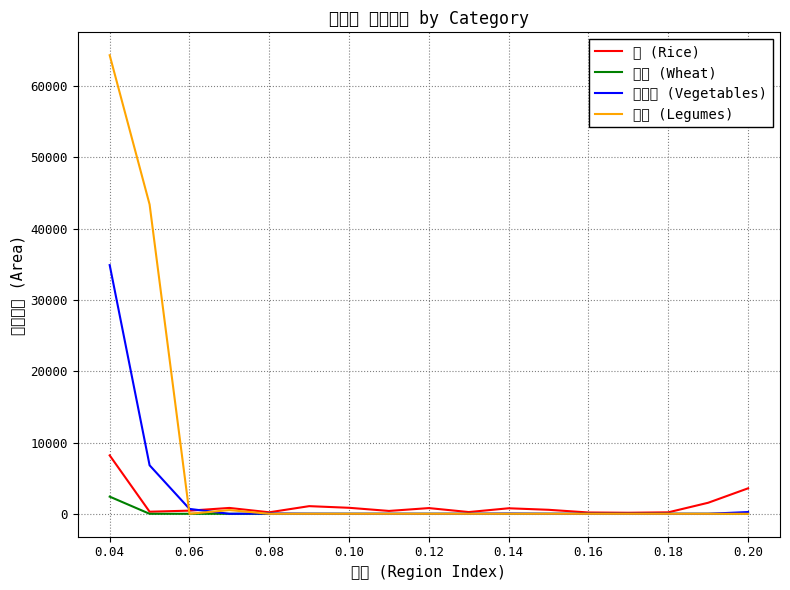

How many values in 豆類 (Legumes) are above zero?

3